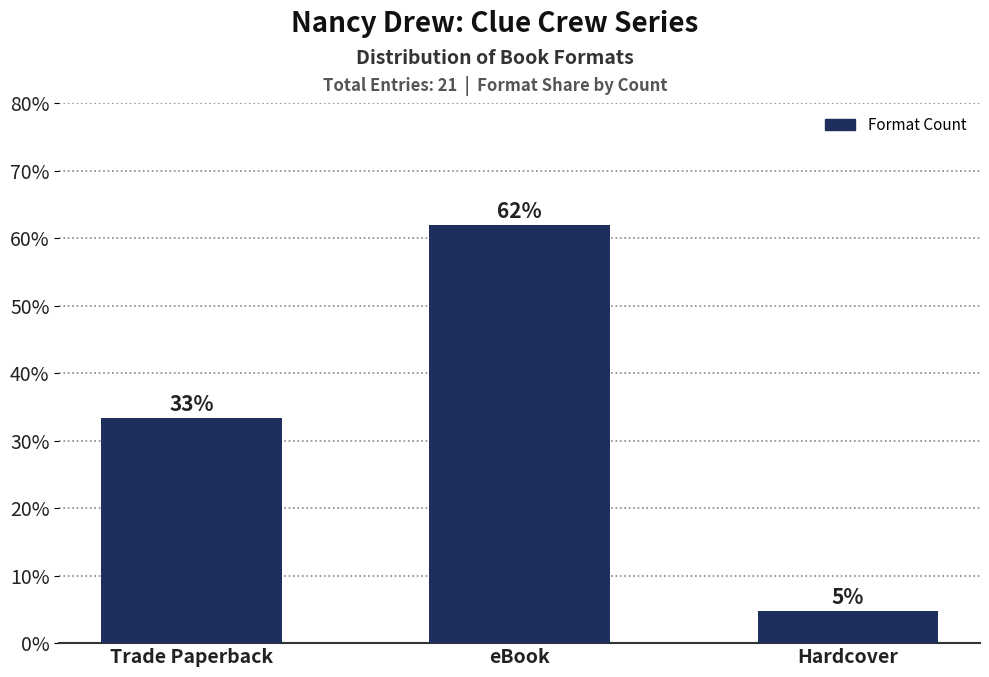

How many bars are there in total?

3